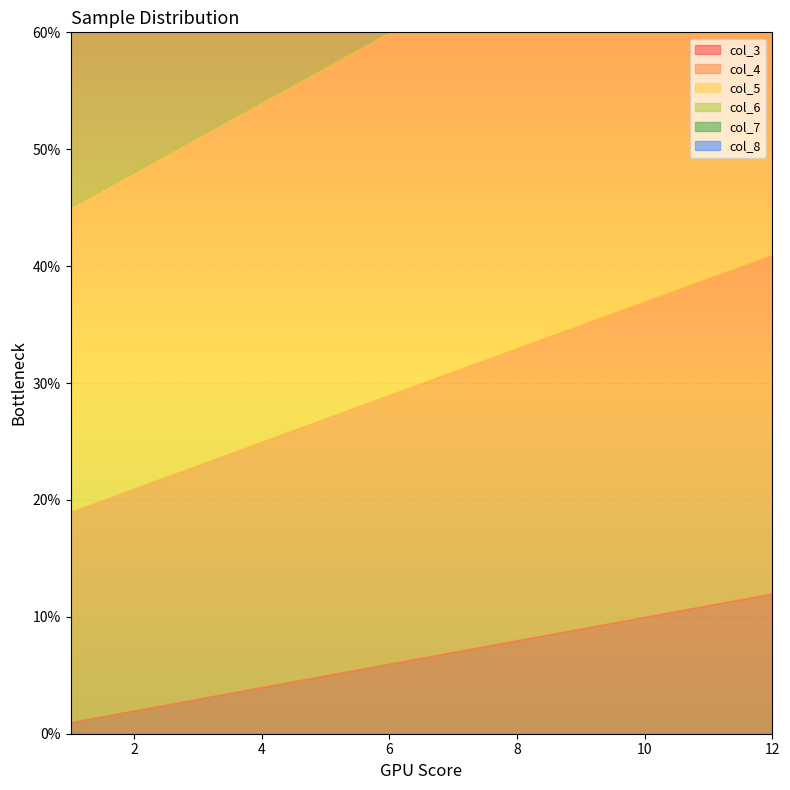

Where does the col_7 series first go above 48?

8